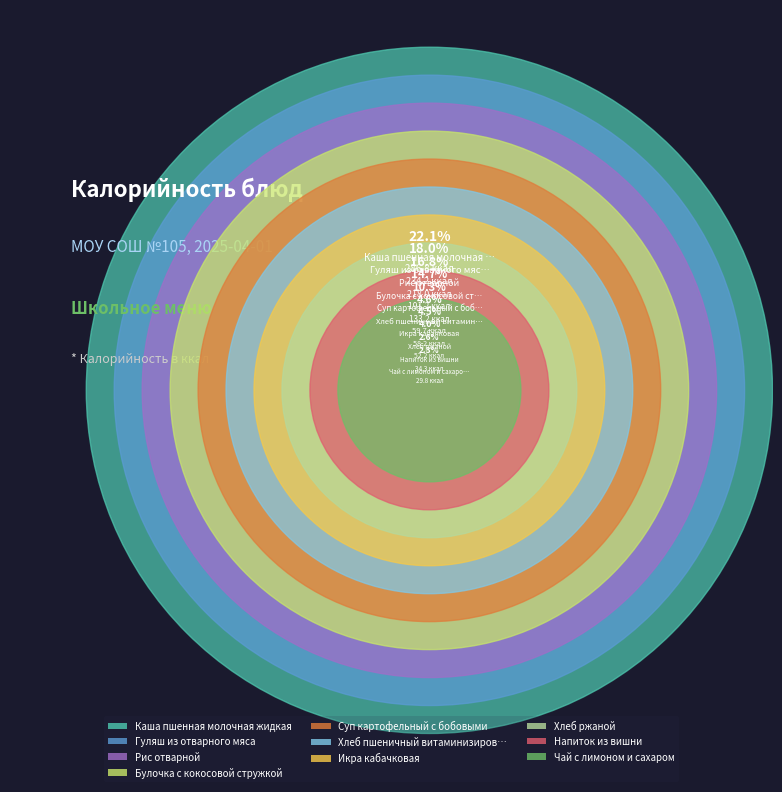

Which slice is the smallest?

Чай с лимоном и сахаром